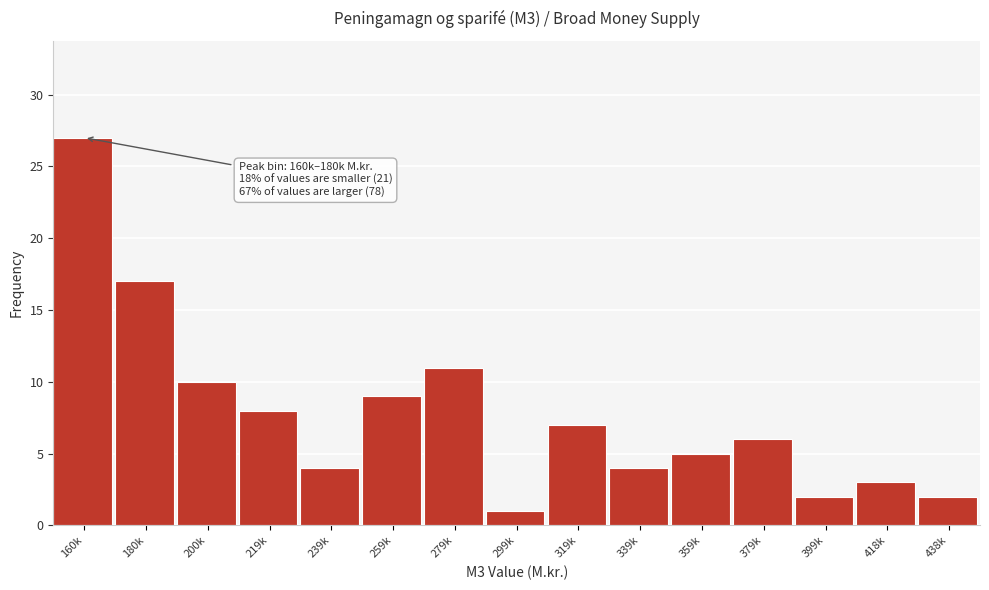

Reading left to right, list all the values displayed in this chart.

27	17	10	8	4	9	11	1	7	4	5	6	2	3	2